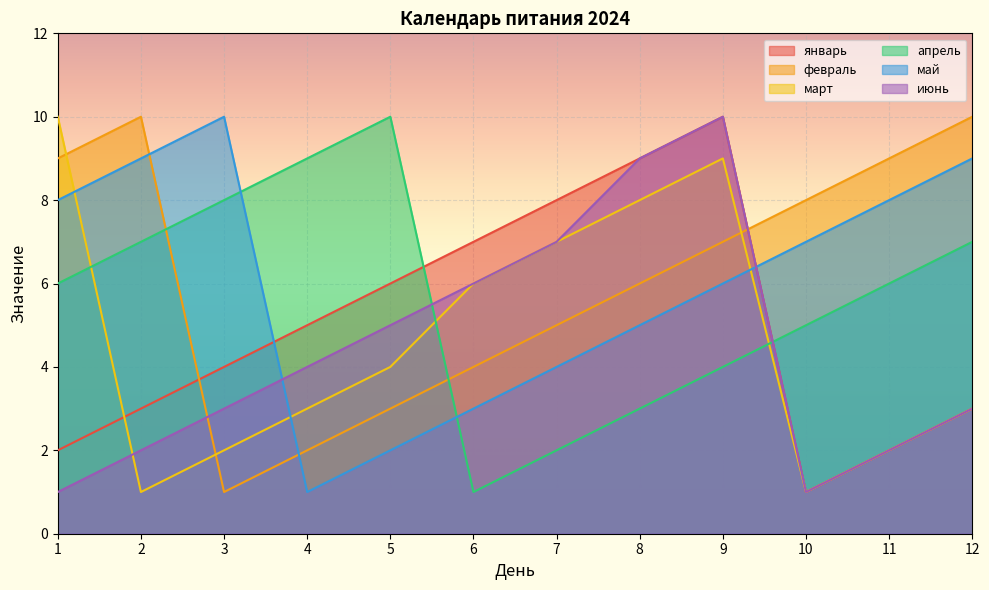

The январь series shows 3 at 9. True or false?

False